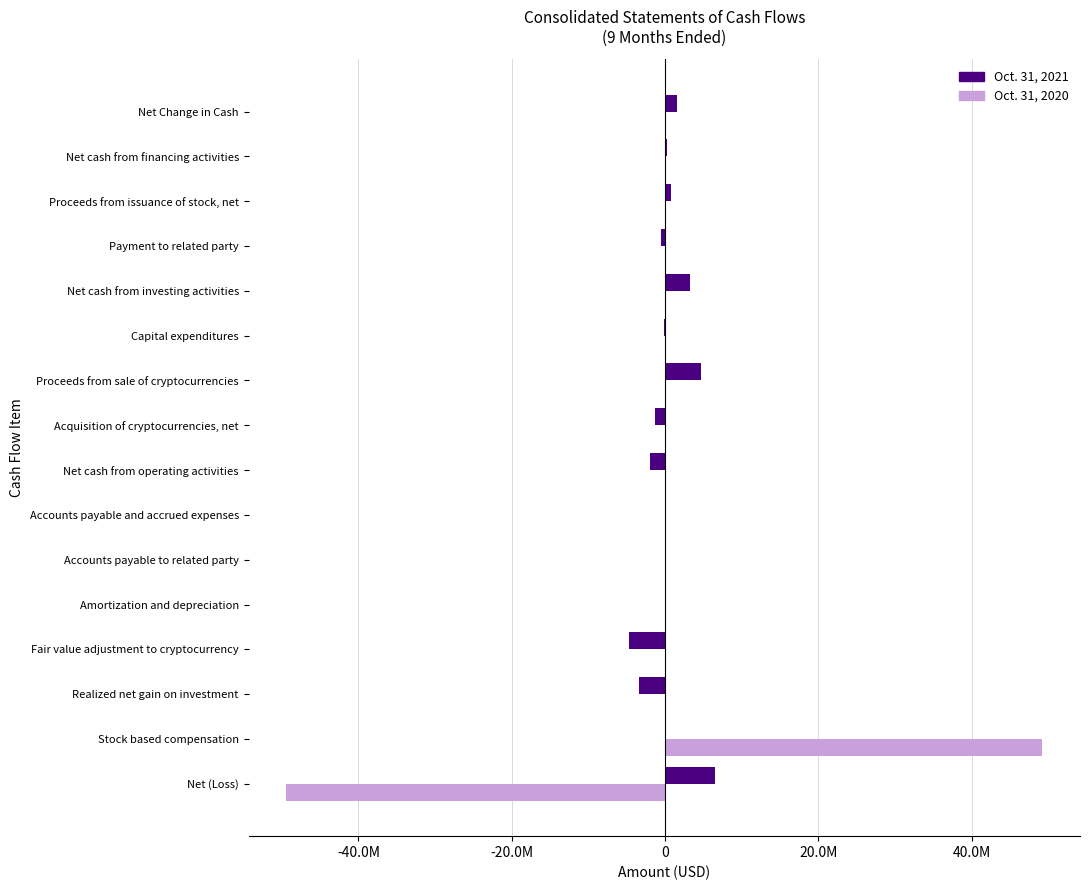

What are all the series names shown in the legend?

Oct. 31, 2021, Oct. 31, 2020